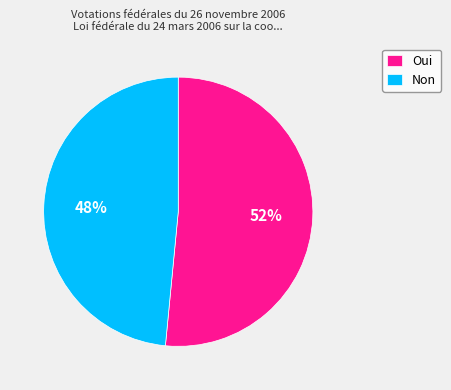

What is the smallest slice in the pie chart?

Non